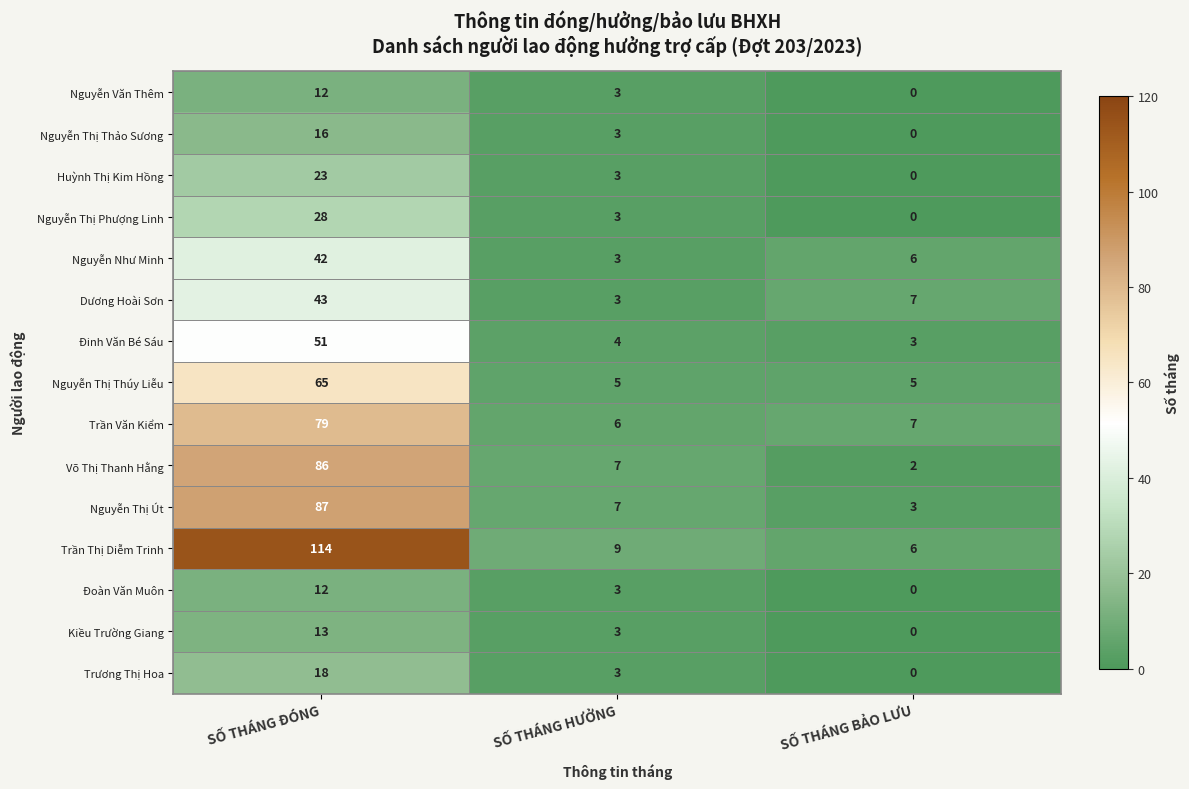

What is the total value across all series at SỐ THÁNG ĐÓNG?

689